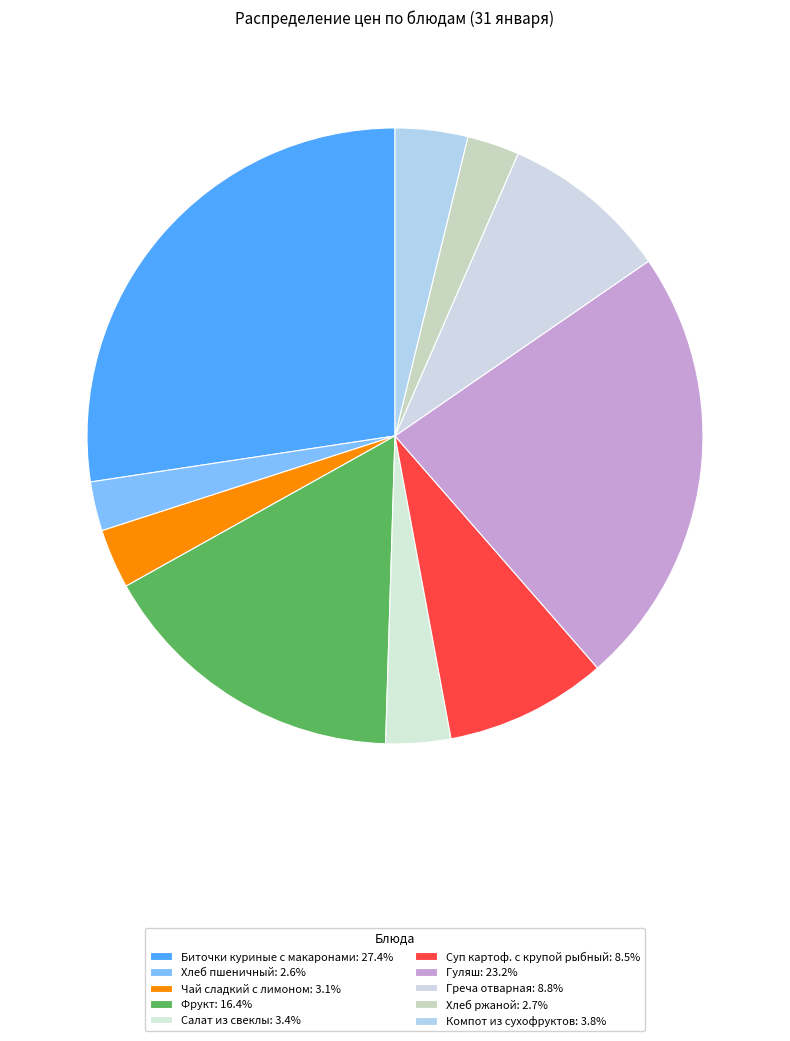

How many slices are in this pie chart?

10